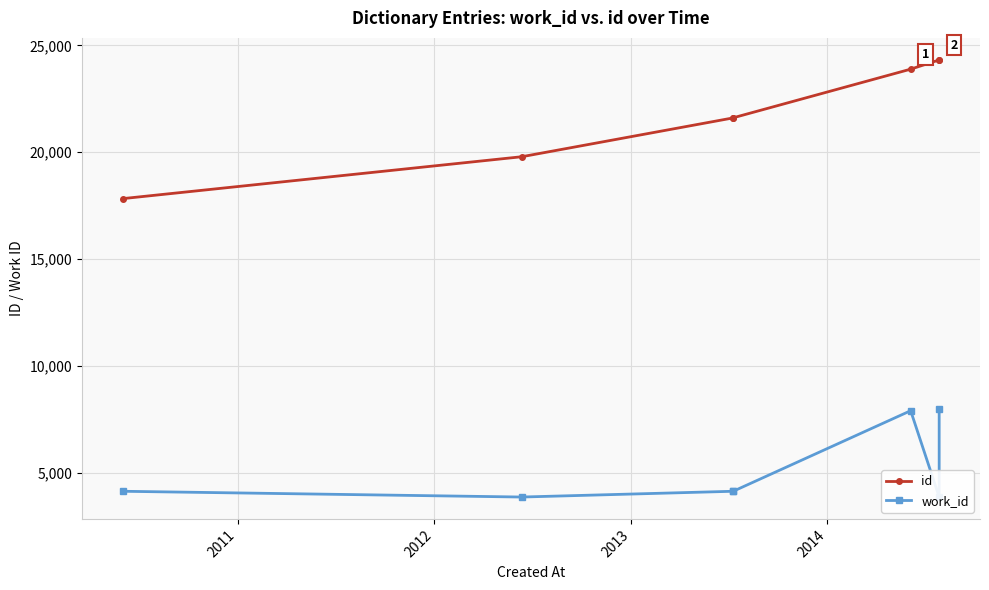

The value of work_id at 2013 is 2622. True or false?

False